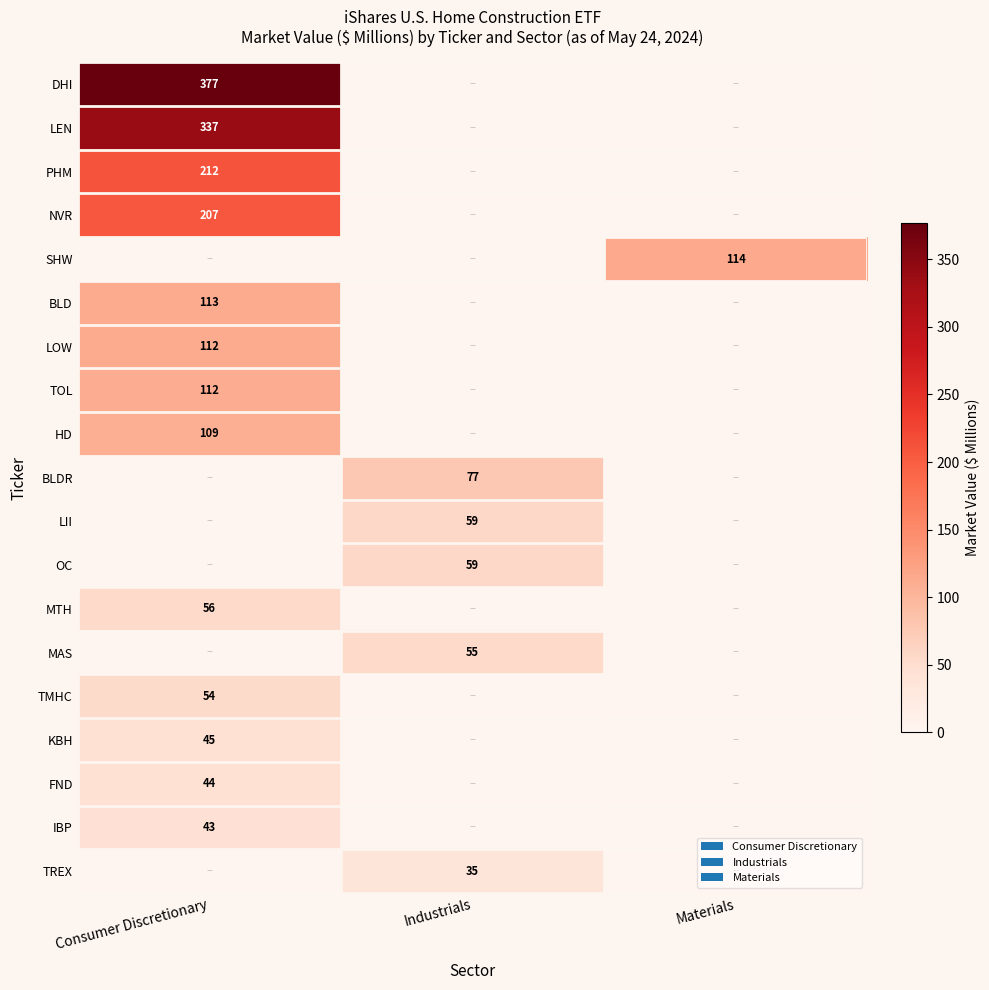

The LII series shows 28 at Industrials. True or false?

False